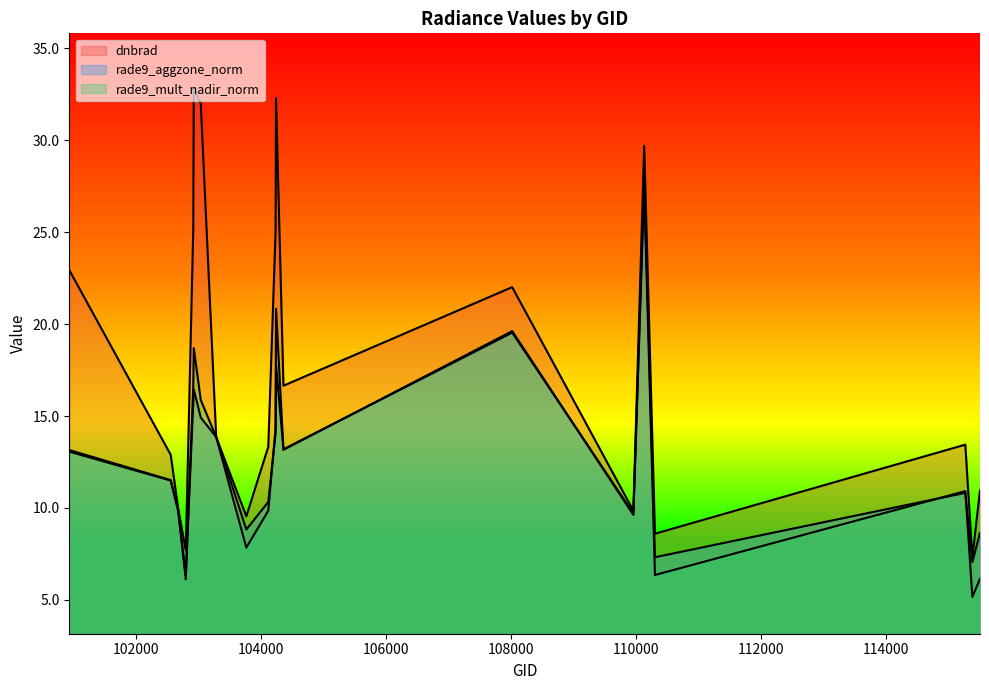

Reading left to right, what are all the values shown in this chart?

dnbrad: 100930=22.9	102551=12.9	102671=10.0	102792=7.7	102912=25.2	102920=32.8	103032=32.0	103279=13.9	103761=9.5	104112=13.3	104229=25.0	104236=32.3	104355=16.7	108015=22.0	109954=9.8	110127=29.7	110299=8.6	115265=13.4	115378=7.3	115500=11.0
rade9_aggzone_norm: 100930=13.2	102551=11.5	102671=9.8	102792=6.3	102912=15.8	102920=16.4	103032=14.9	103279=13.9	103761=8.8	104112=10.3	104229=14.1	104236=17.8	104355=13.2	108015=19.5	109954=9.7	110127=27.9	110299=7.3	115265=10.8	115378=7.1	115500=8.6
rade9_mult_nadir_norm: 100930=13.1	102551=11.5	102671=9.9	102792=6.1	102912=16.7	102920=18.7	103032=15.9	103279=13.9	103761=7.8	104112=9.8	104229=14.3	104236=20.8	104355=13.2	108015=19.6	109954=9.6	110127=27.4	110299=6.4	115265=10.9	115378=5.2	115500=6.1